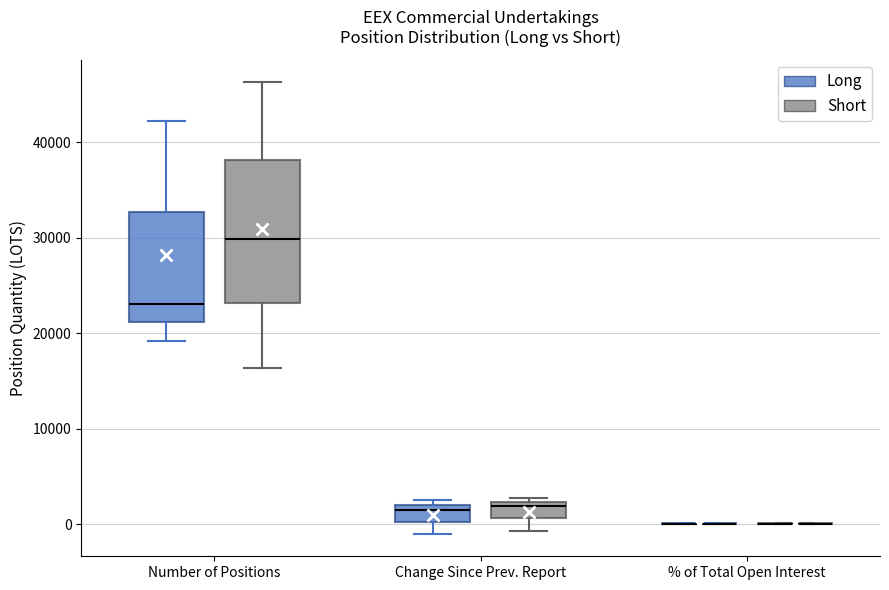

Reading left to right, transcribe this box plot: for each box, give where its median line is, the range the box spans, and where its two whiskers end, as read against the y-axis. The values are not printed on the chart, so give them approximately, as read against the axis.

Number of Positions (Long): median 23000, box 21000 to 33000, whiskers 19000 to 42000
Number of Positions (Short): median 30000, box 23000 to 38000, whiskers 16000 to 46000
Change Since Prev. Report (Long): median 1000, box 0 to 2000, whiskers -1000 to 3000
Change Since Prev. Report (Short): median 2000 (just below the box's upper edge), box 1000 to 2000, whiskers -1000 to 3000
% of Total Open Interest (Long): box collapsed to a line at 0, whiskers 0 to 0
% of Total Open Interest (Short): box collapsed to a line at 0, whiskers 0 to 0